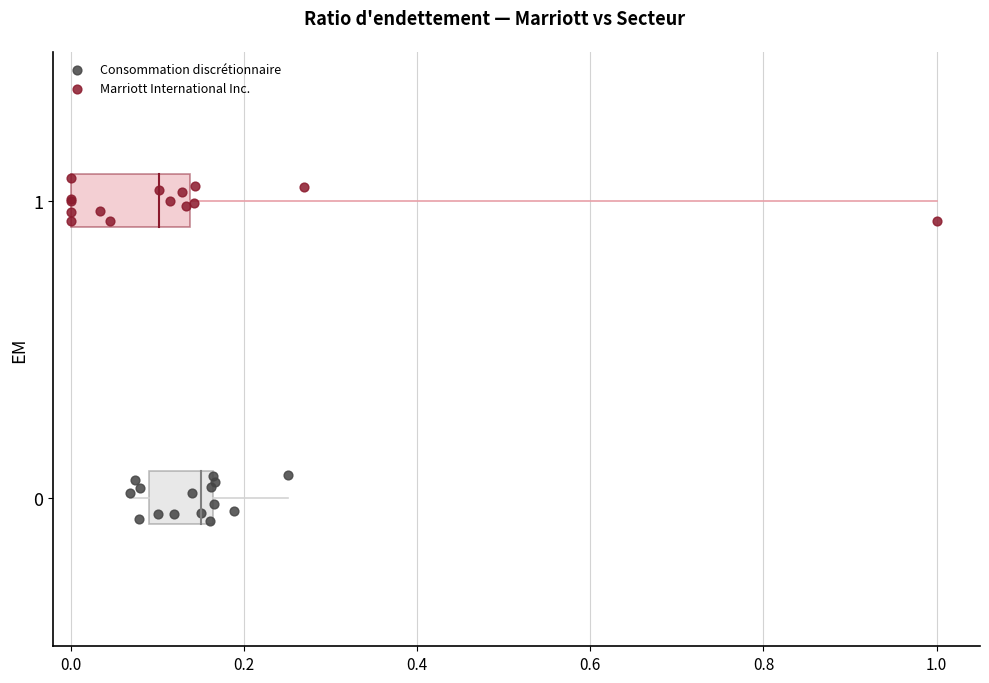

Which series reaches the maximum Y coordinate?

Marriott International Inc.